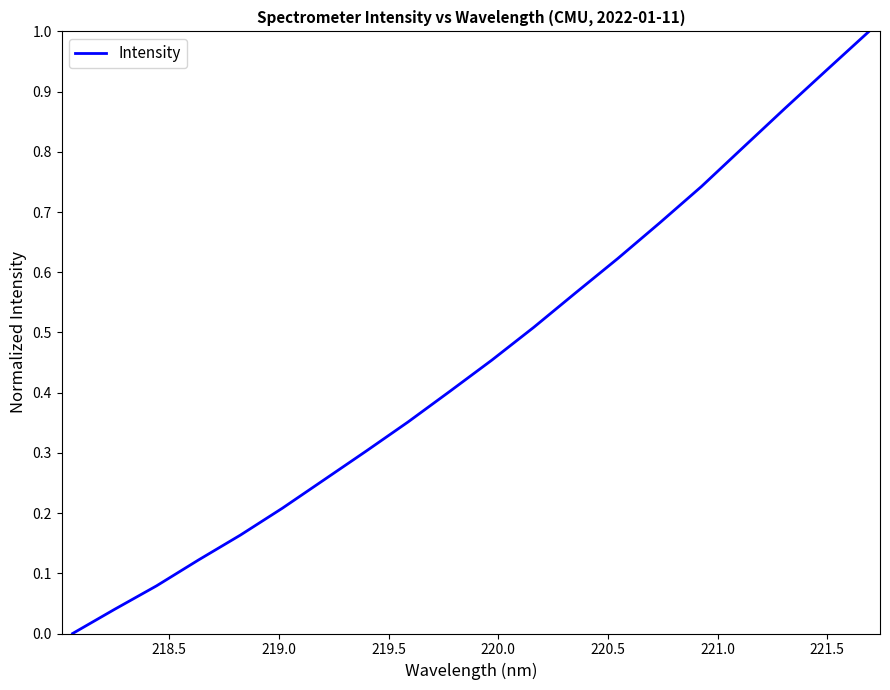

What is the maximum value shown in the chart?

1.0